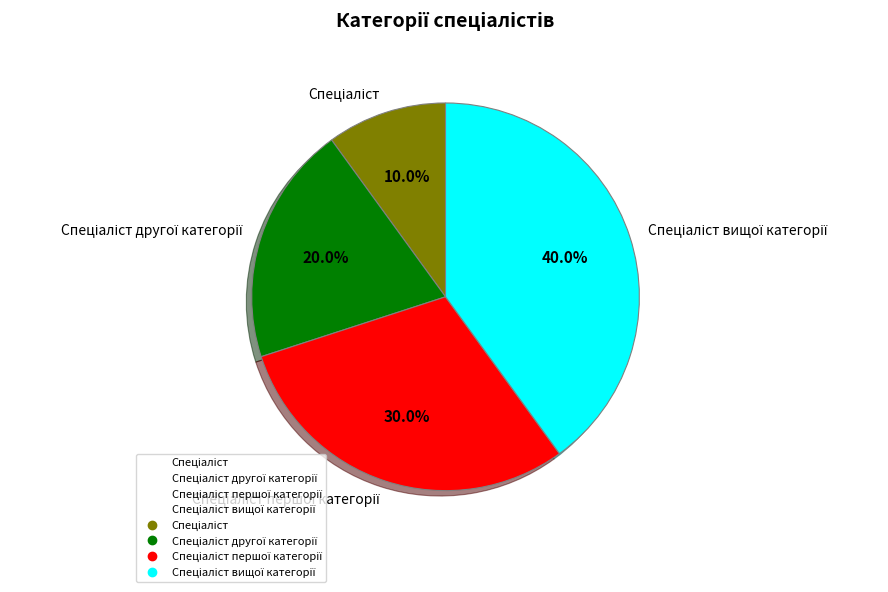

To the nearest percent, what is the average slice percentage?

25%